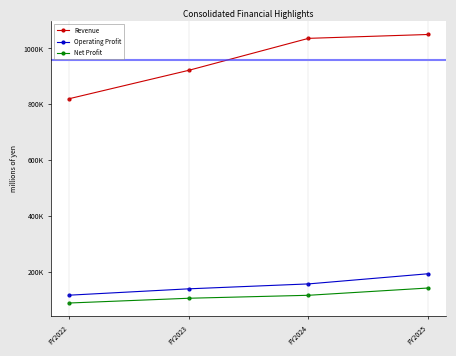

Does the chart have visible grid lines?

No